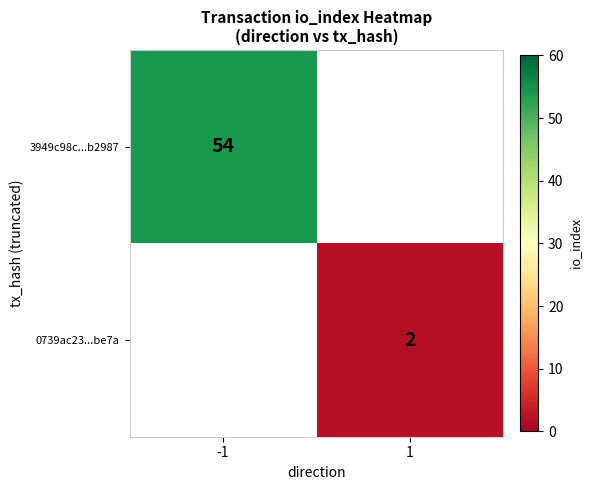

Between 1 and -1, which is larger?

-1